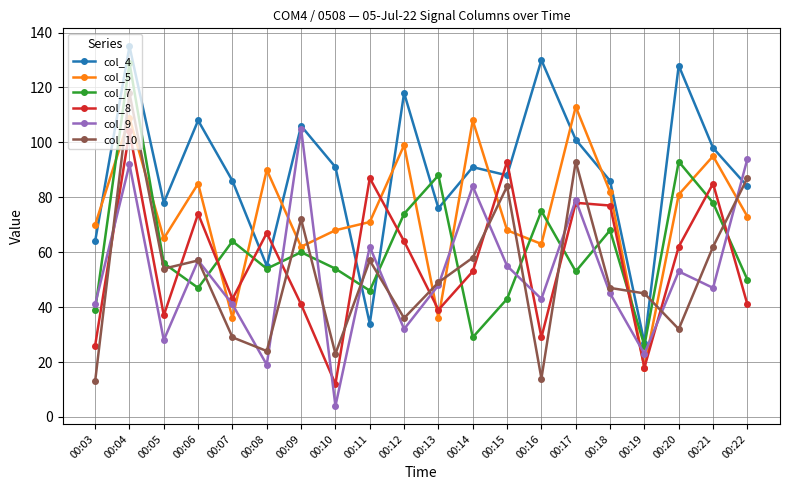

Reading right to left, extract all data points from this chart.

col_4: 00:22=84	00:21=98	00:20=128	00:19=27	00:18=86	00:17=101	00:16=130	00:15=88	00:14=91	00:13=76	00:12=118	00:11=34	00:10=91	00:09=106	00:08=55	00:07=86	00:06=108	00:05=78	00:04=135	00:03=64
col_5: 00:22=73	00:21=95	00:20=81	00:19=18	00:18=82	00:17=113	00:16=63	00:15=68	00:14=108	00:13=36	00:12=99	00:11=71	00:10=68	00:09=62	00:08=90	00:07=36	00:06=85	00:05=65	00:04=109	00:03=70
col_7: 00:22=50	00:21=78	00:20=93	00:19=26	00:18=68	00:17=53	00:16=75	00:15=43	00:14=29	00:13=88	00:12=74	00:11=46	00:10=54	00:09=60	00:08=54	00:07=64	00:06=47	00:05=56	00:04=129	00:03=39
col_8: 00:22=41	00:21=85	00:20=62	00:19=18	00:18=77	00:17=78	00:16=29	00:15=93	00:14=53	00:13=39	00:12=64	00:11=87	00:10=12	00:09=41	00:08=67	00:07=43	00:06=74	00:05=37	00:04=104	00:03=26
col_9: 00:22=94	00:21=47	00:20=53	00:19=23	00:18=45	00:17=79	00:16=43	00:15=55	00:14=84	00:13=48	00:12=32	00:11=62	00:10=4	00:09=105	00:08=19	00:07=41	00:06=57	00:05=28	00:04=92	00:03=41
col_10: 00:22=87	00:21=62	00:20=32	00:19=45	00:18=47	00:17=93	00:16=14	00:15=84	00:14=58	00:13=49	00:12=36	00:11=57	00:10=23	00:09=72	00:08=24	00:07=29	00:06=57	00:05=54	00:04=118	00:03=13